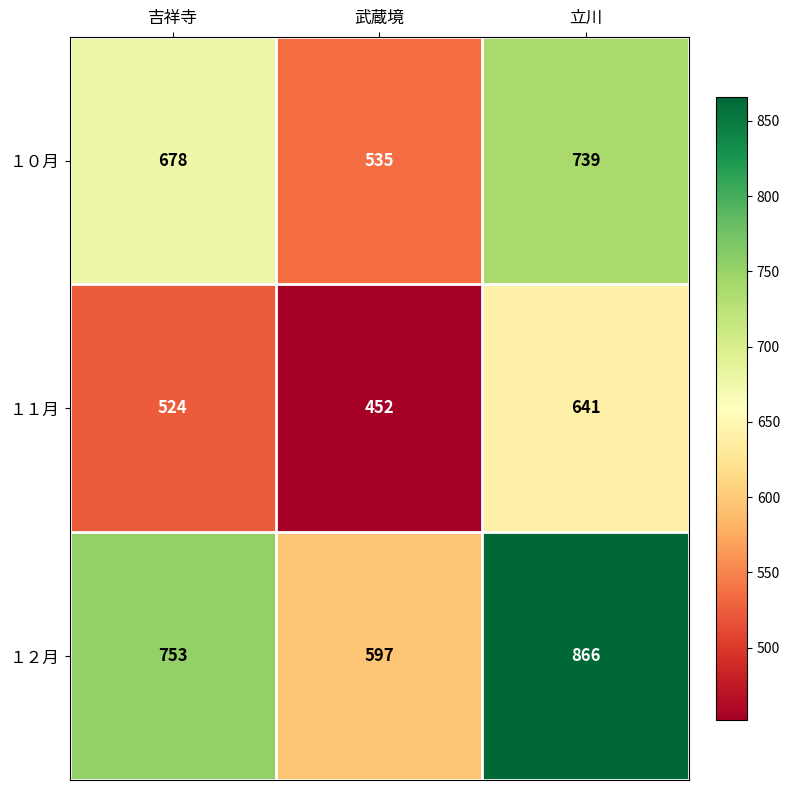

Is it true that １０月 equals 535 at 武蔵境?

True